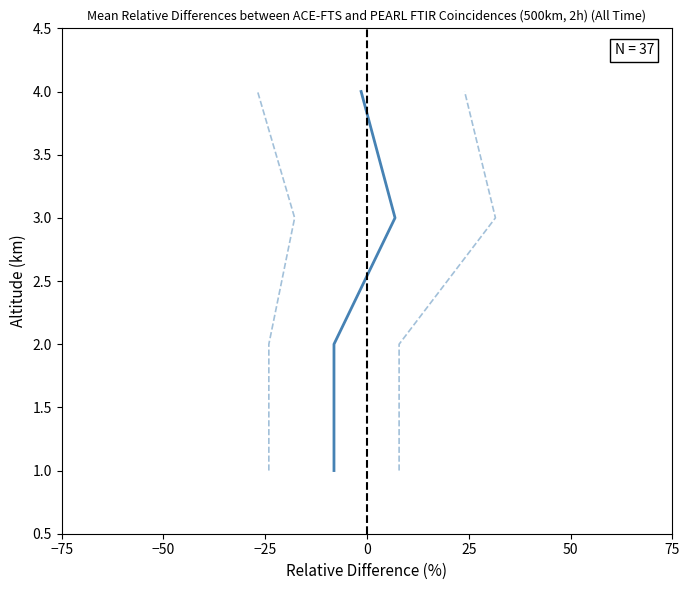

What is the maximum value for mean?

4